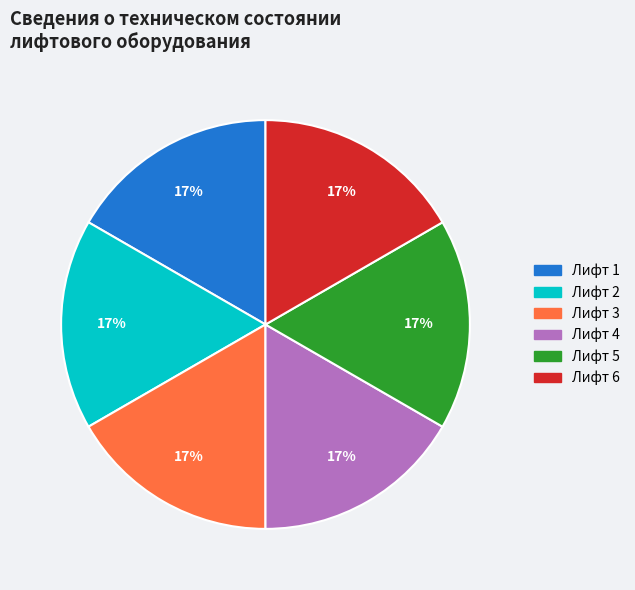

Is there any slice that represents more than half of the pie?

No